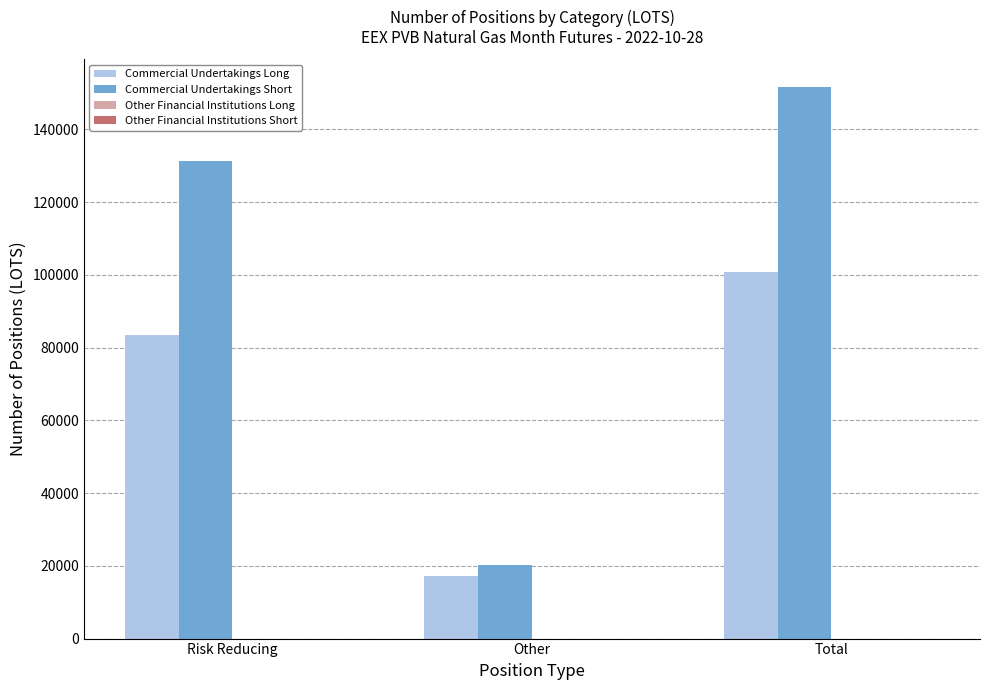

At which category is the sum across all series the highest?

Total